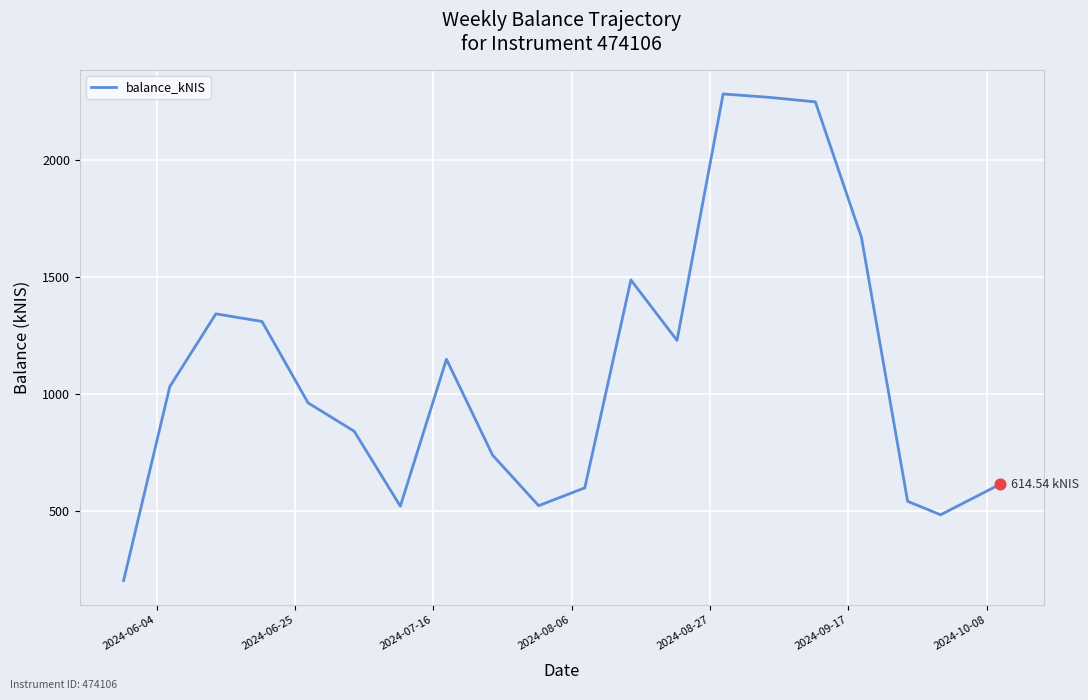

What is the difference between the maximum and minimum values?

2075.4